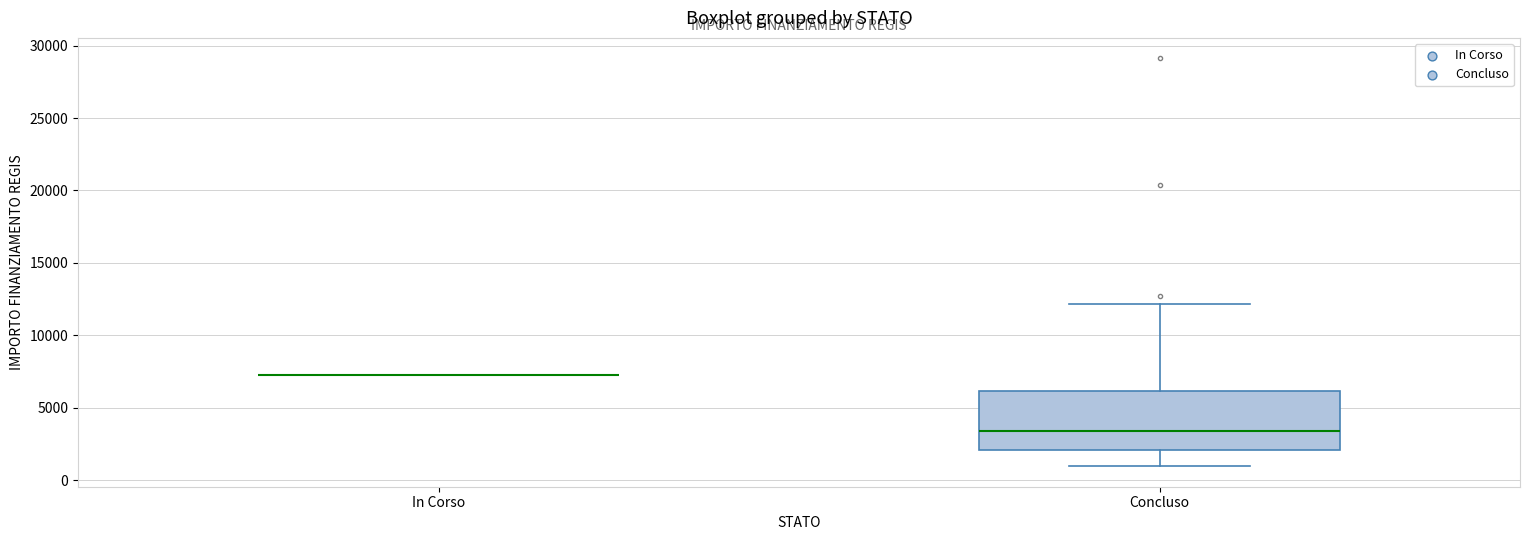

Reading left to right, read every box against the y-axis: the position of its median line, the range the box covers, and the ends of its whiskers. The values are not printed on the chart, so give them approximately, as read against the axis.

In Corso: box collapsed to a line at 7500, whiskers 7500 to 7500
Concluso: median 3500, box 2000 to 6000, whiskers 1000 to 12000